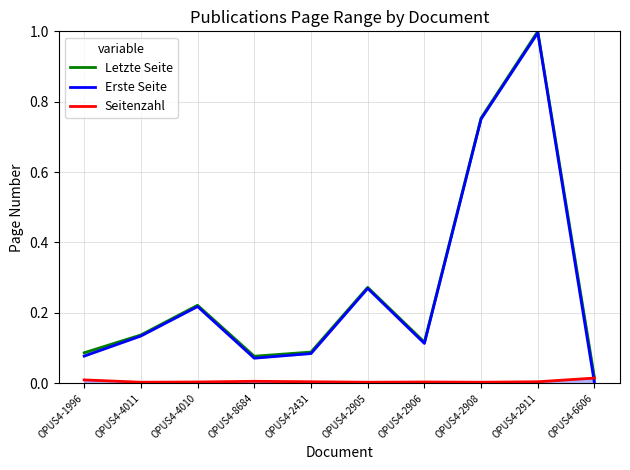

What is the total value across all series at OPUS4-8684?

0.2